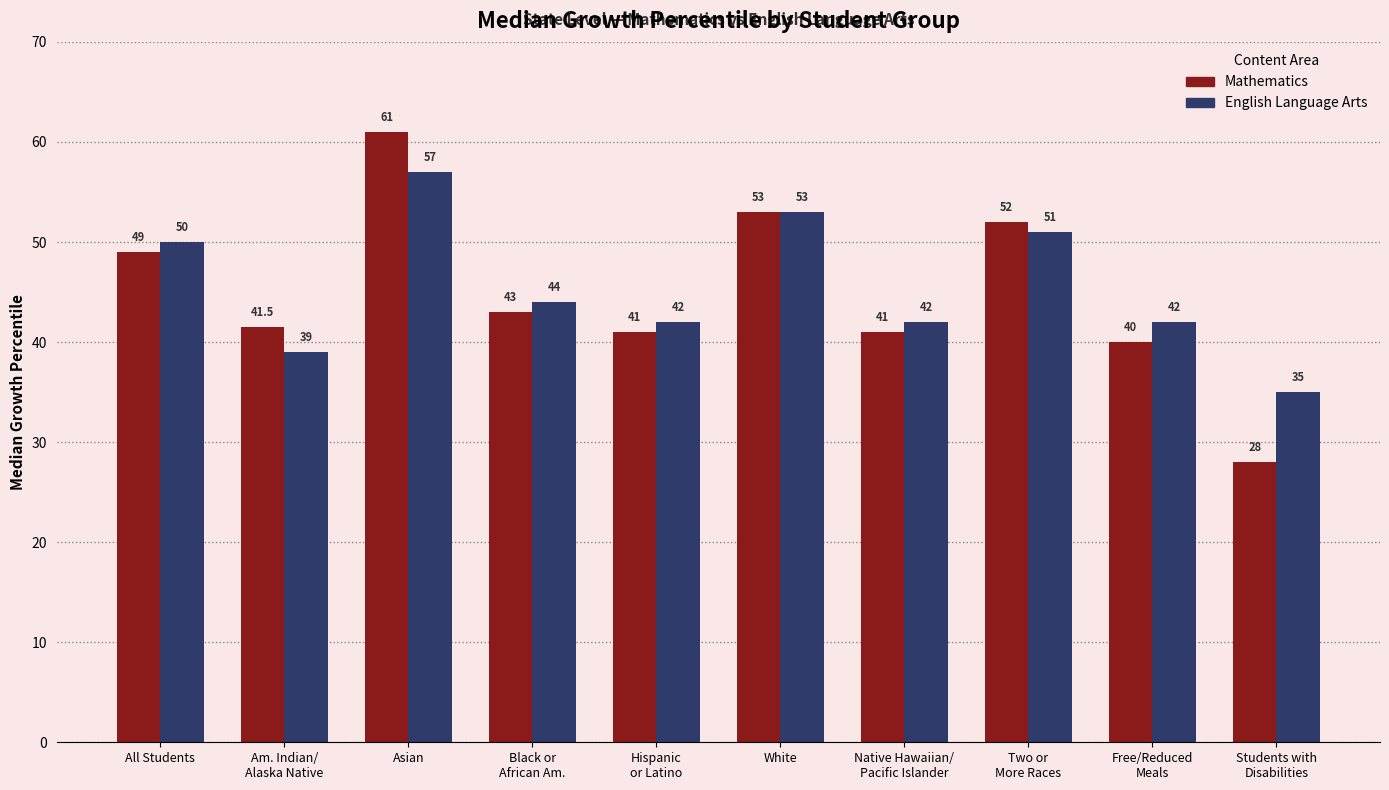

What is the value of the Mathematics bar at the 9th from the left?

40.0